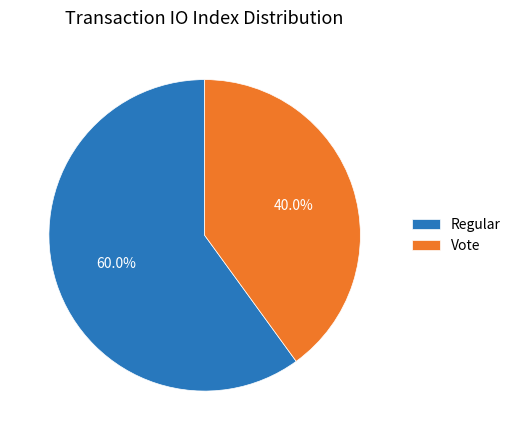

True or false: Vote accounts for 47% of the total.

False